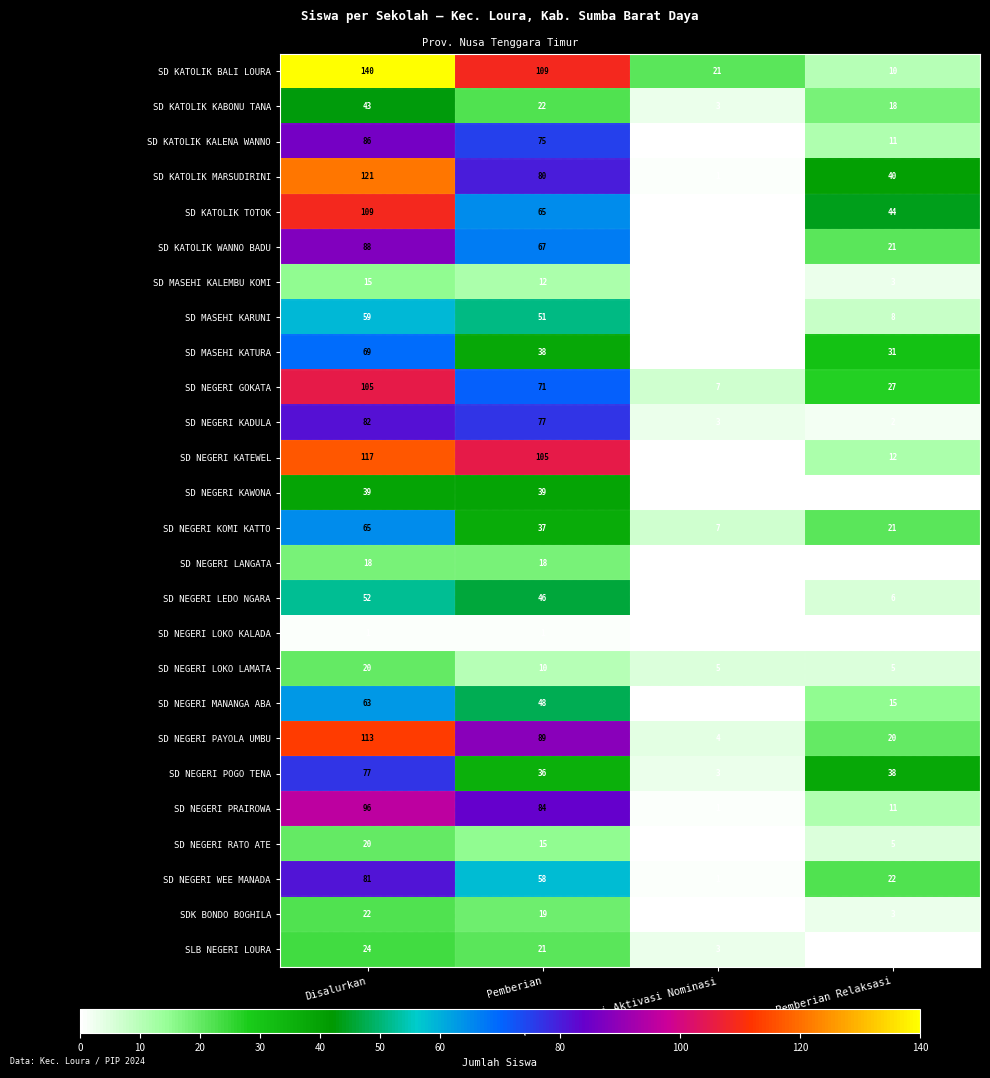

What is the difference between the SD KATOLIK MARSUDIRINI values at Pemberian Dari Aktivasi Nominasi and Pemberian?

79